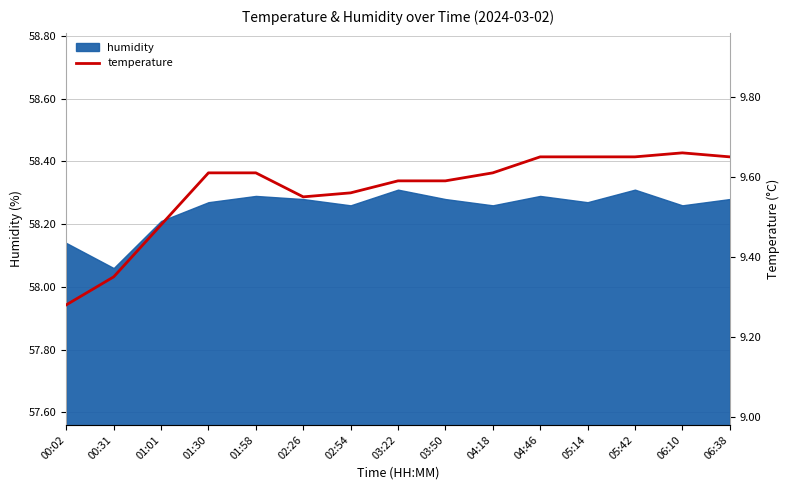

At which category does the data reach its first local valley?

02:26